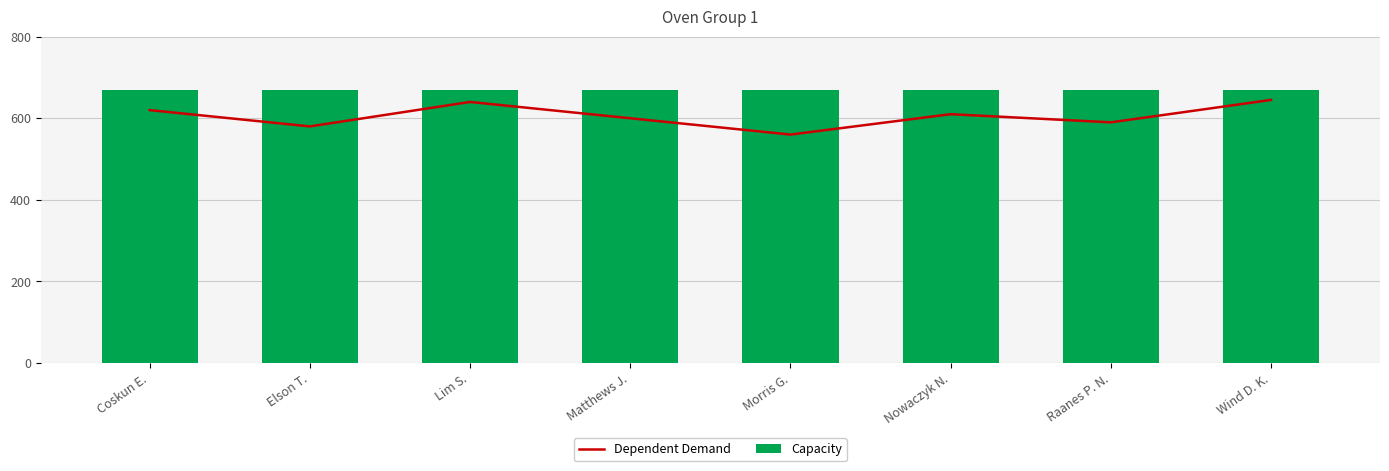

What is the label of the 1st bar from the right?

Wind D. K.